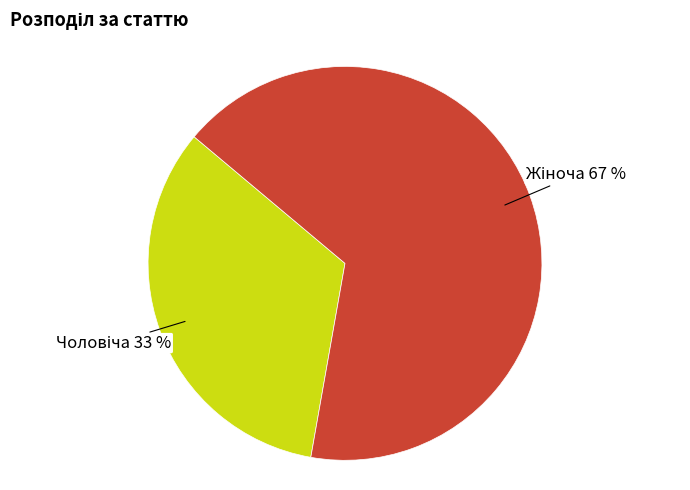

To the nearest percent, what is the average slice percentage?

50%